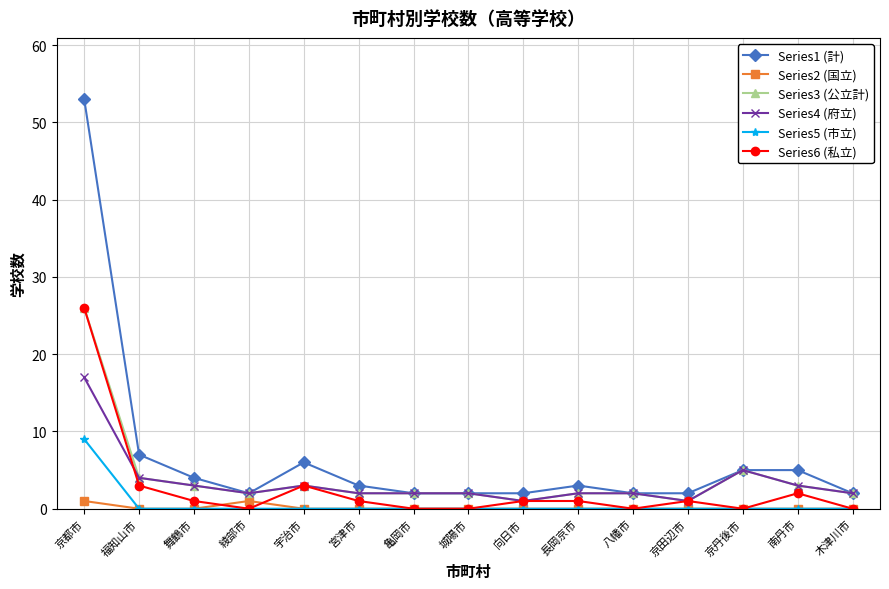

What are all the series names shown in the legend?

Series1 (計), Series2 (国立), Series3 (公立計), Series4 (府立), Series5 (市立), Series6 (私立)